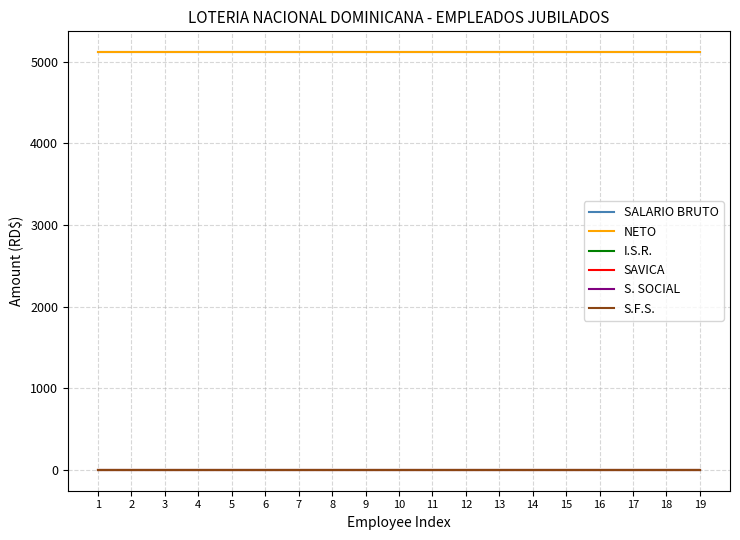

Where is S. SOCIAL nearest to the value 0?

1